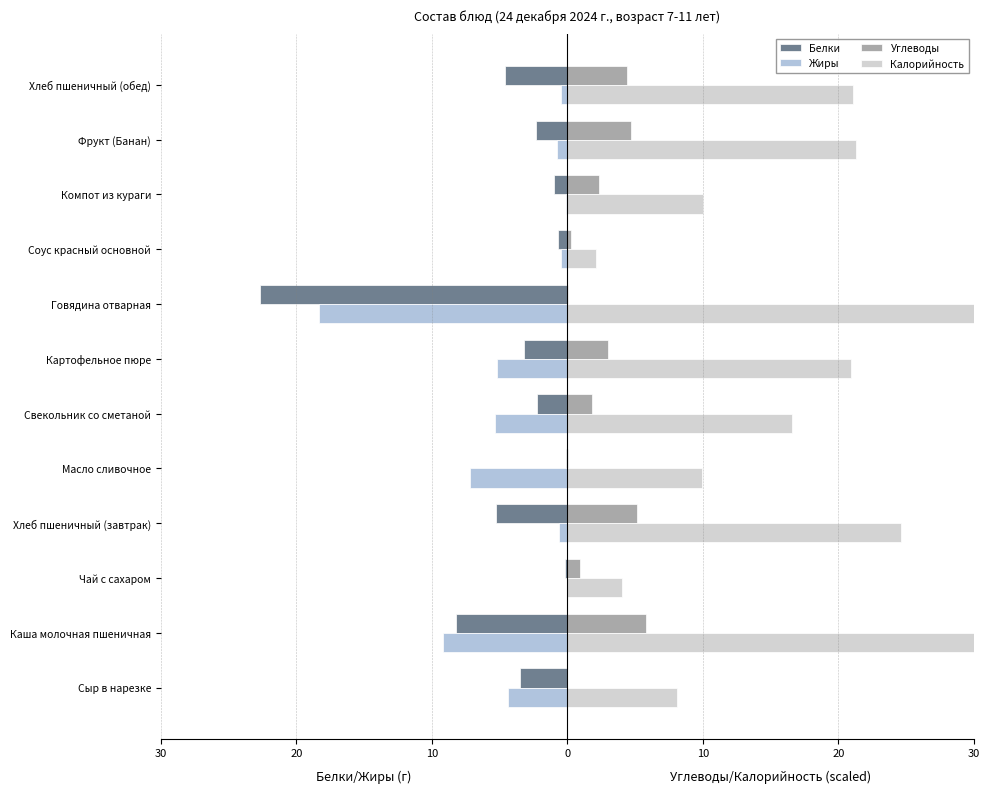

What is the value of the Белки bar at the 3rd from the left?

-0.2